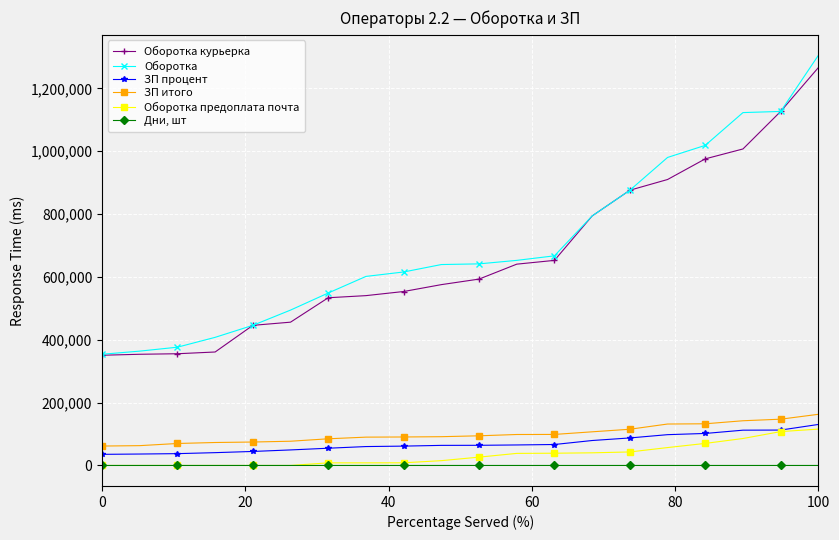

What is the difference between the maximum and minimum values in the Оборотка предоплата почта series?

115710